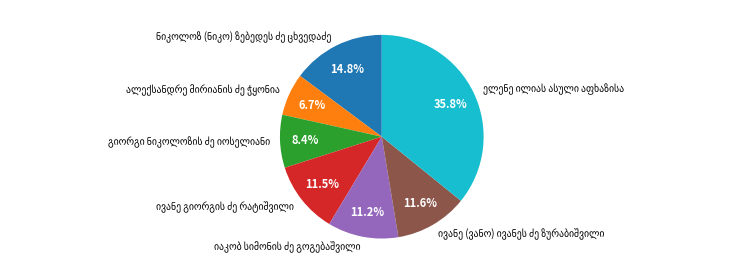

How many segments does this pie chart have?

7